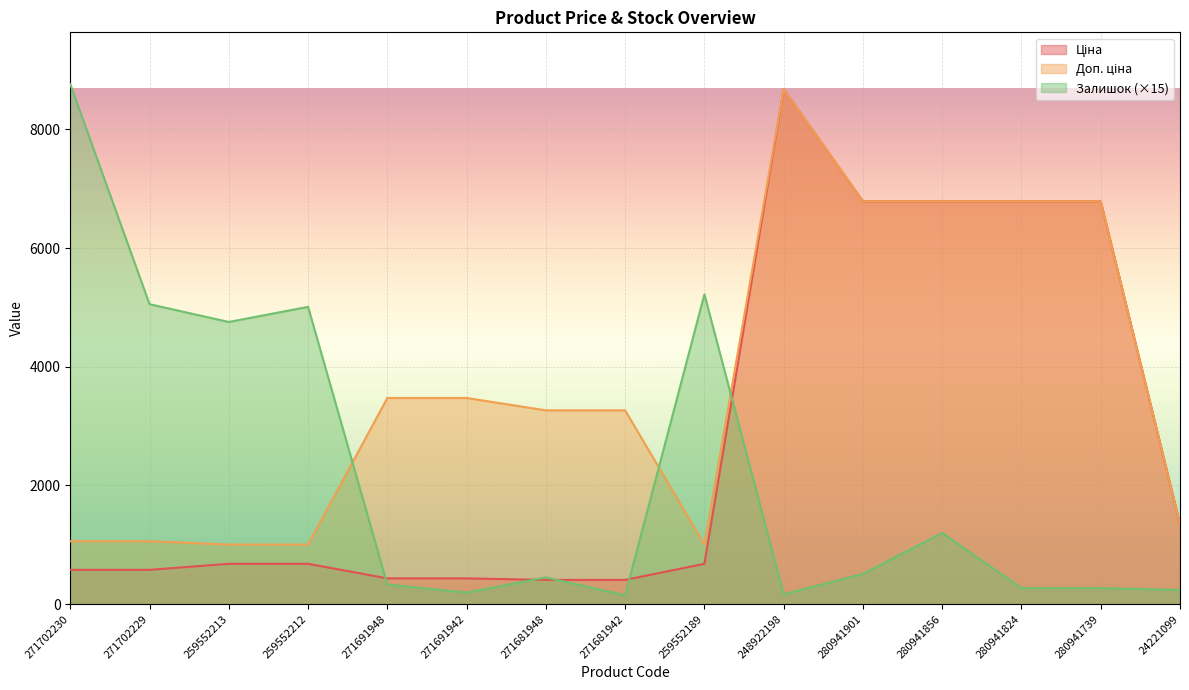

What is the label of the 7th point from the right?

259552189